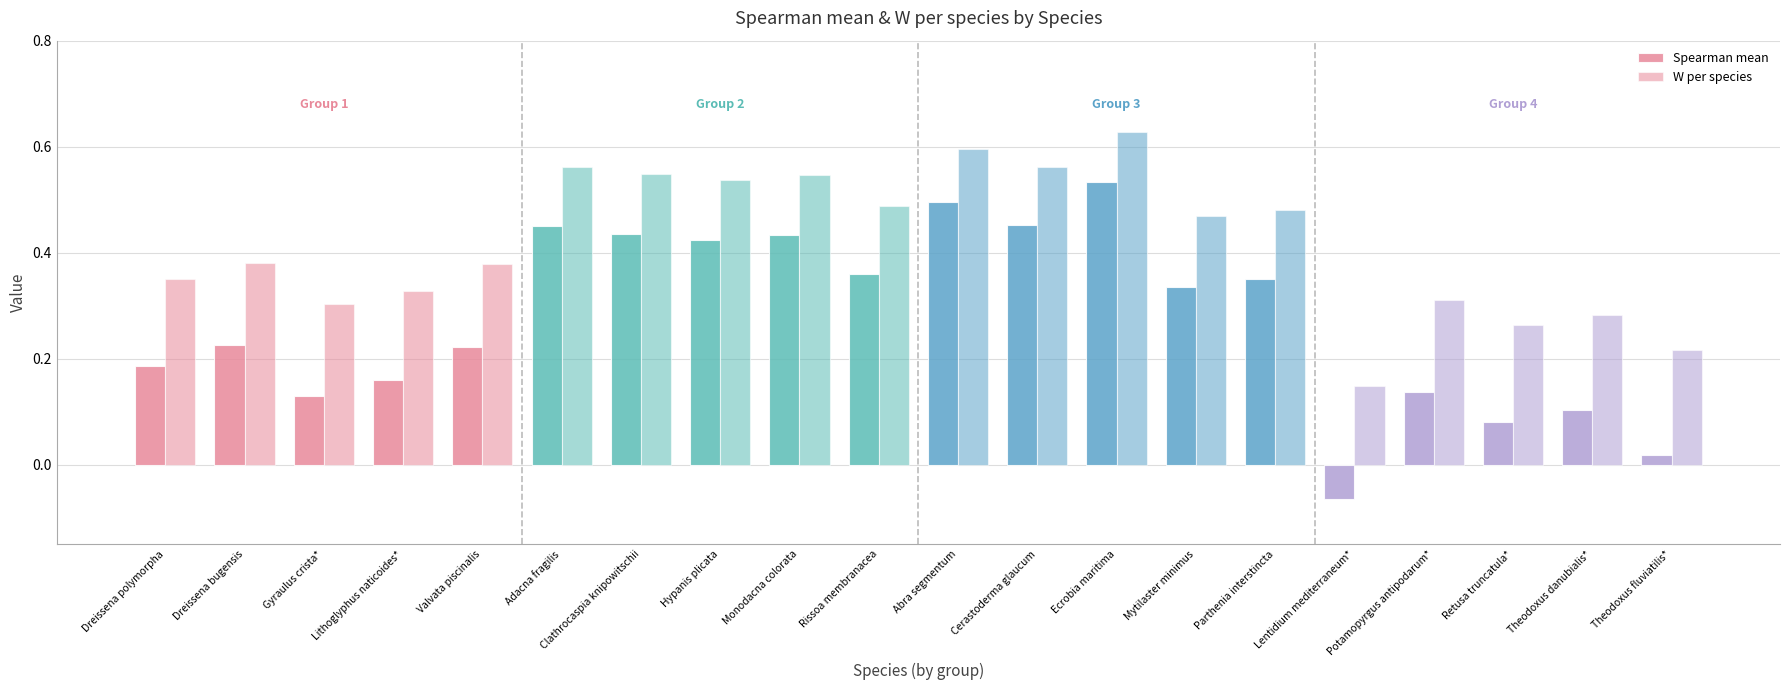

At which label is W per species closest to 0?

Lentidium mediterraneum*